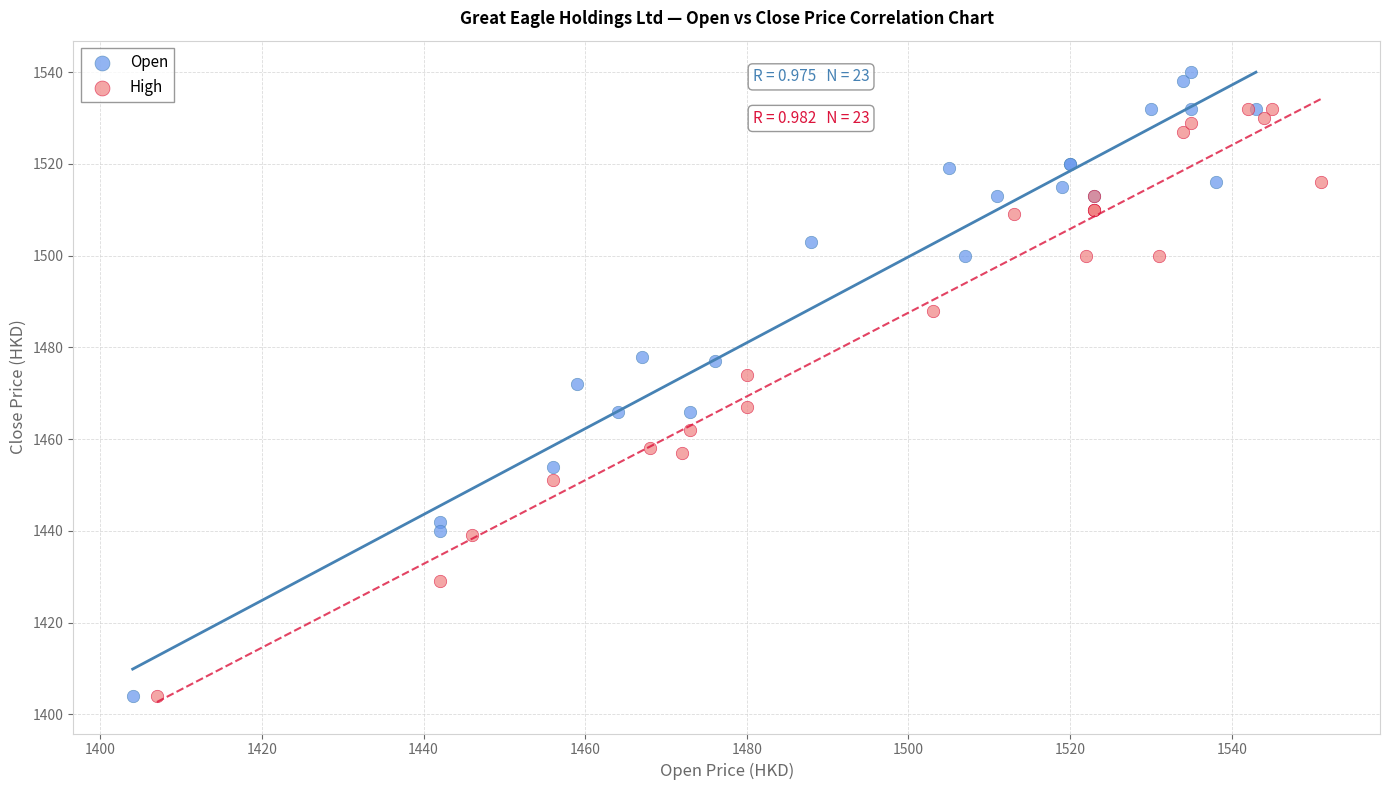

Which series has the widest spread of Y values?

Open